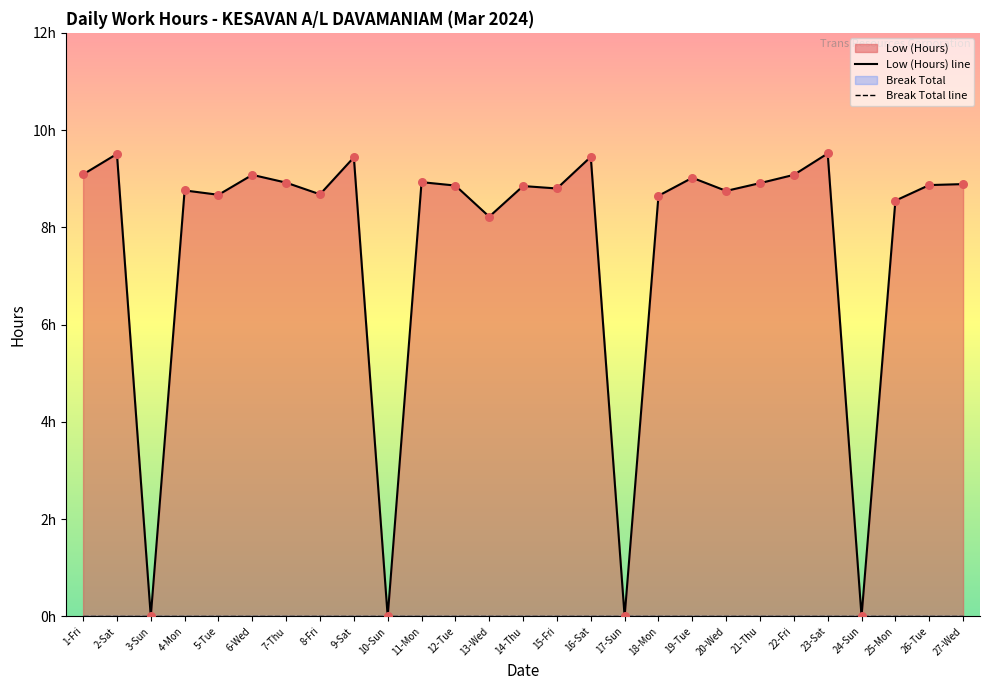

Is the value of Break Total line at 18-Mon greater than the value of Low (Hours) line at 10-Sun?

No